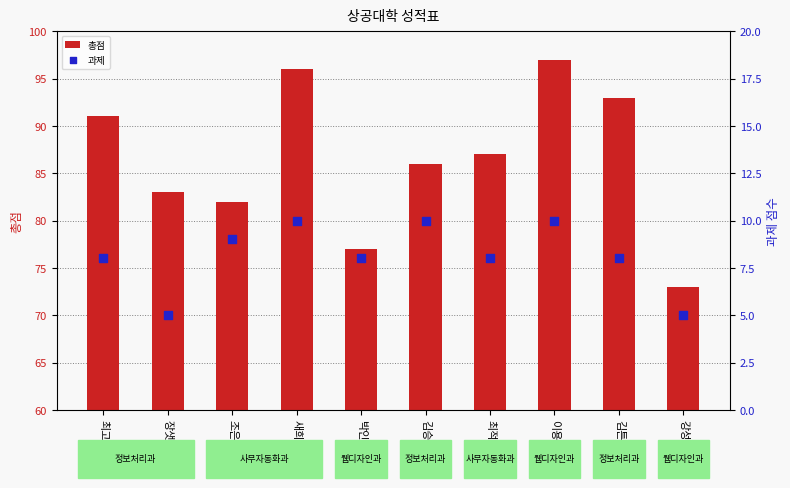

At how many categories does at least one series exceed 5?

10